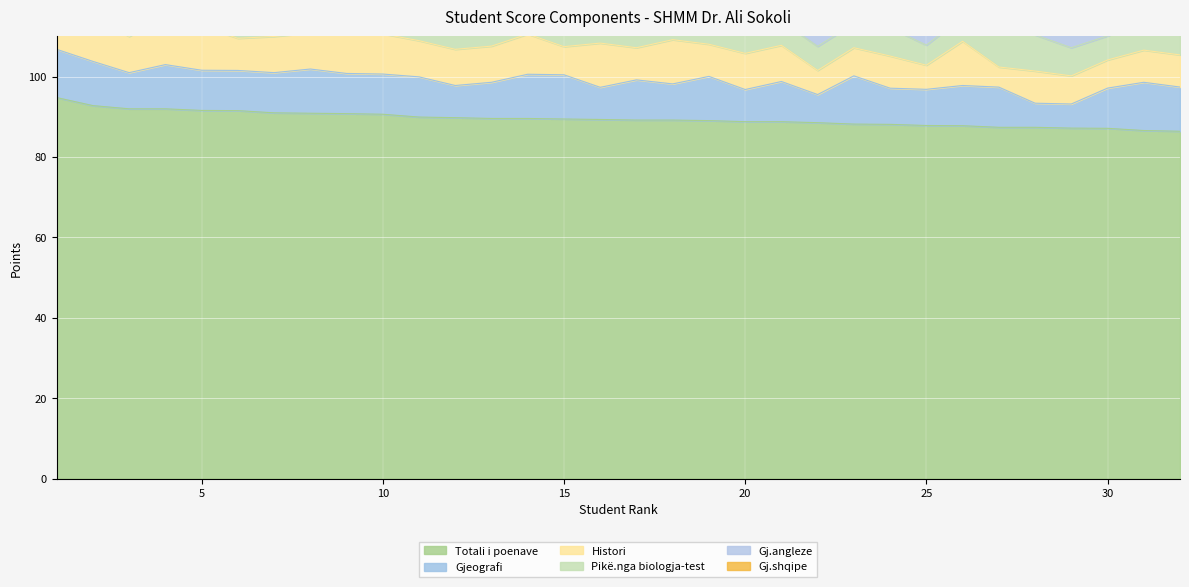

The Totali i poenave series shows 88.8 at 21. True or false?

True